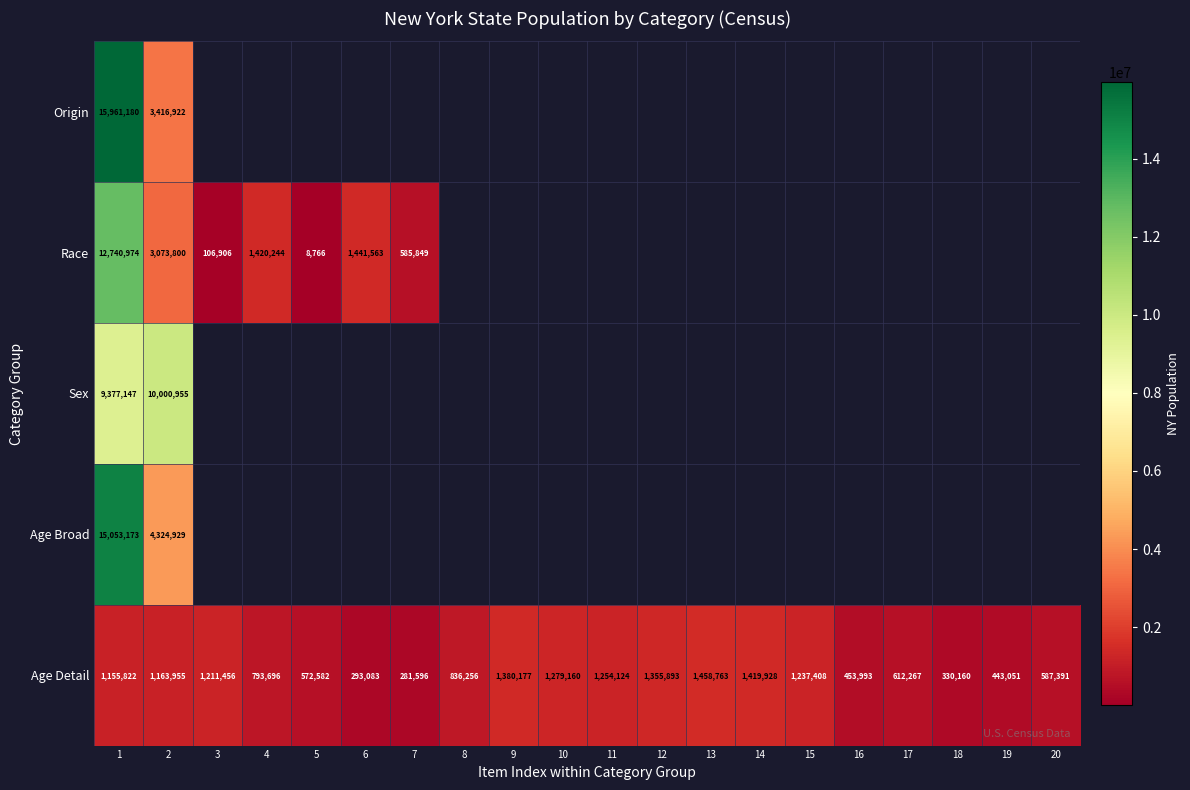

What is the maximum value for Age Detail?

1458763